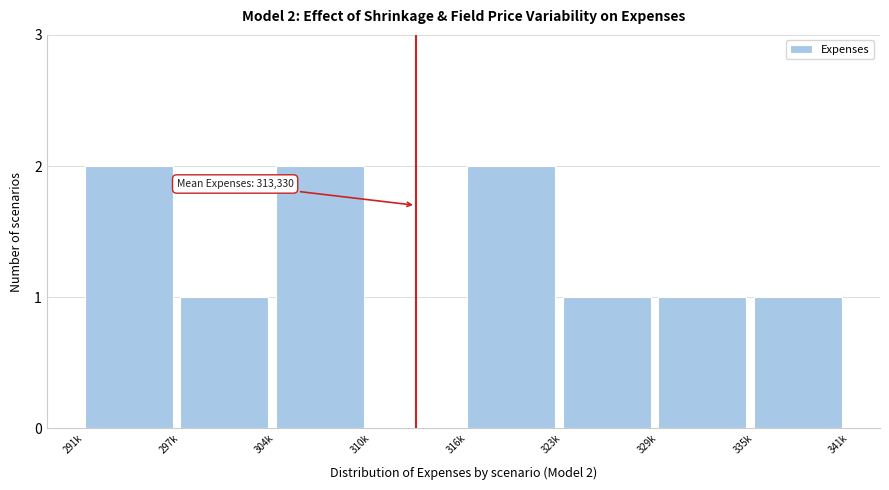

Reading right to left, transcribe all the data shown in this chart.

335k=1	329k=1	323k=1	316k=2	310k=0	304k=2	297k=1	291k=2